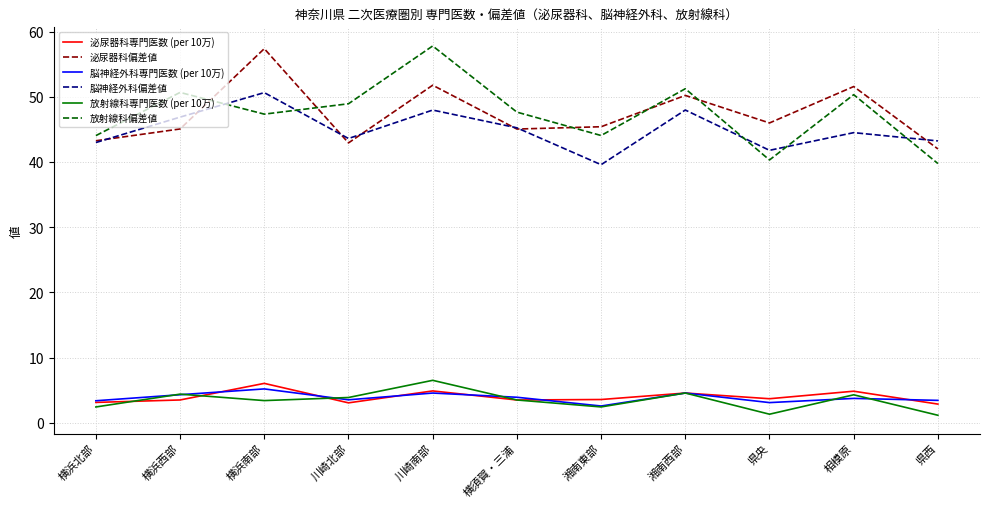

True or false: 脳神経外科偏差値 and 泌尿器科専門医数 (per 10万) cross at least once.

False